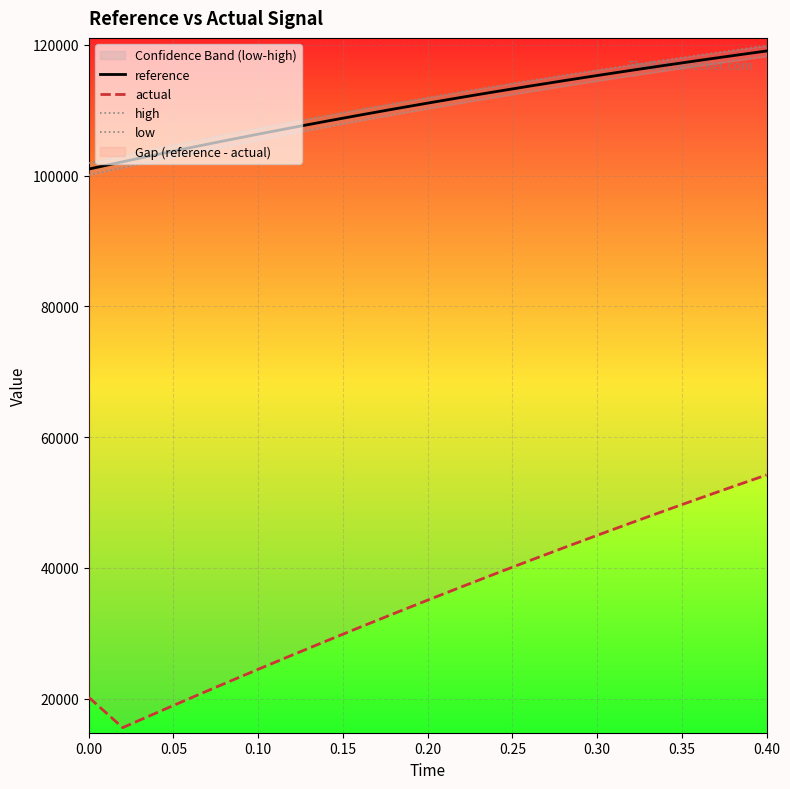

What is the highest value of the high series?

119866.3